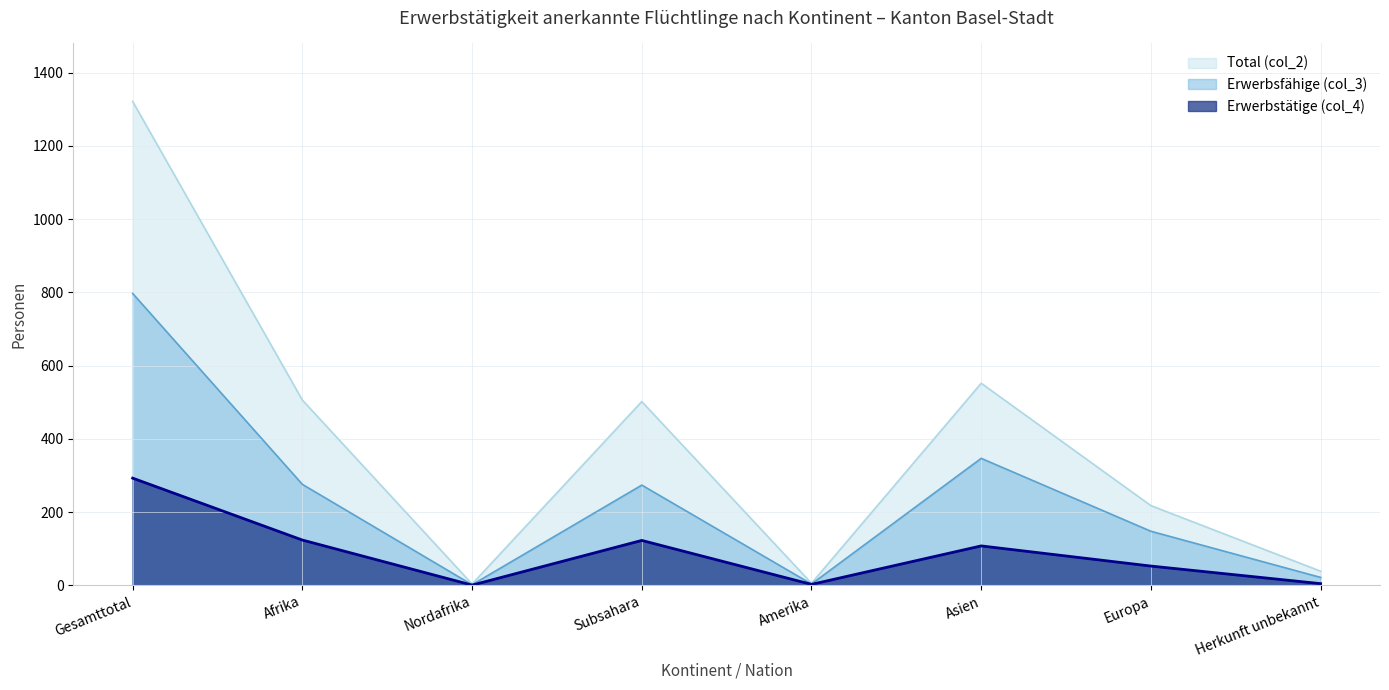

How many lines are shown in the chart?

3